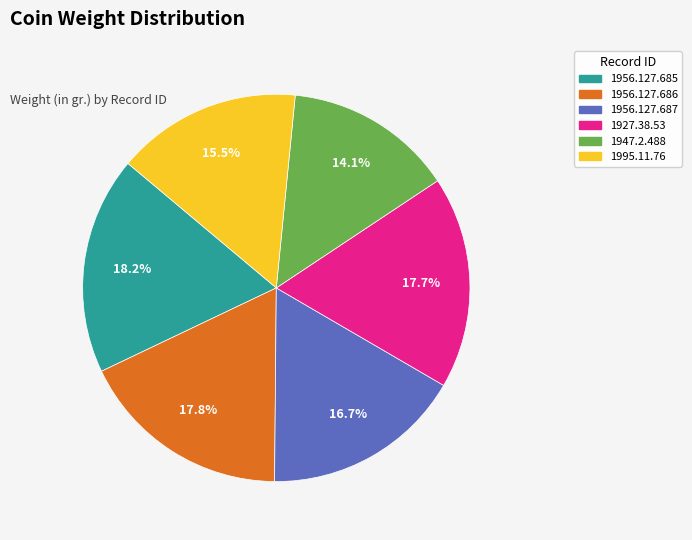

What is the smallest slice in the pie chart?

1947.2.488